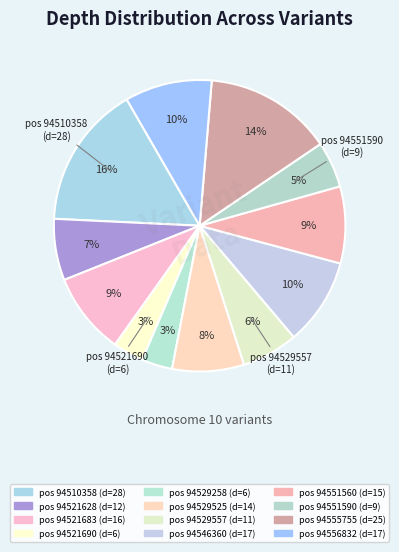

How many slices are in this pie chart?

12